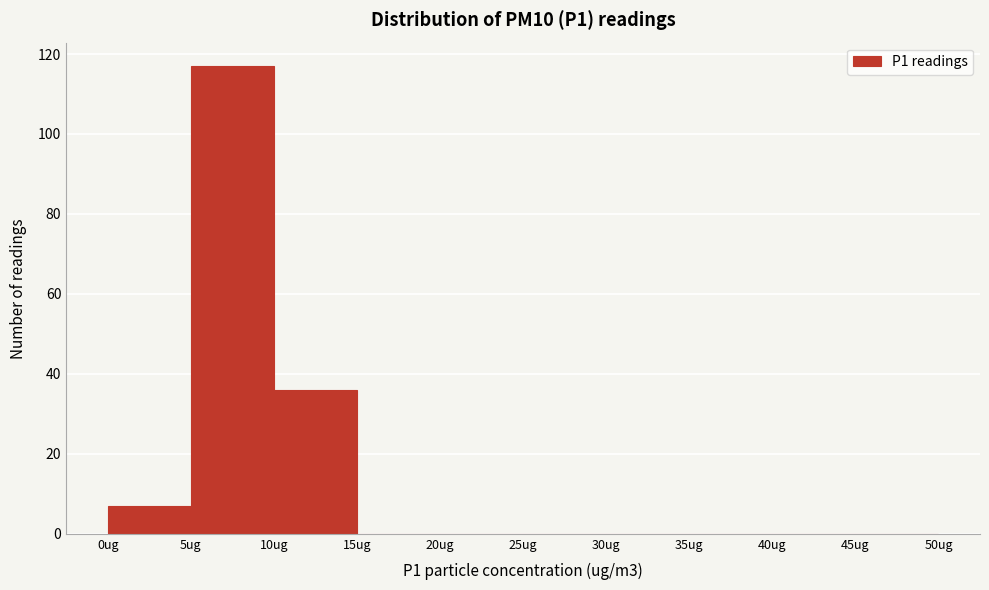

How tall is the bar that spans 0 to 5 on the x-axis? The values are not printed on the chart, so give them approximately, as read against the axis.

8